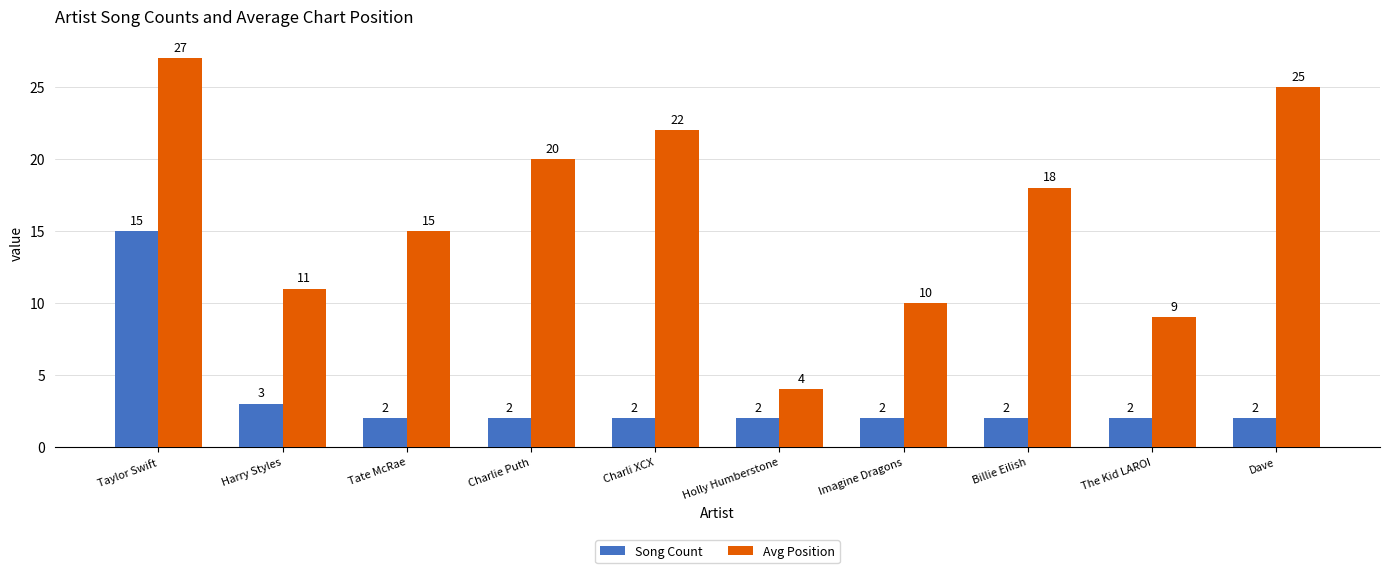

Which category has the highest value in the Avg Position series?

Taylor Swift